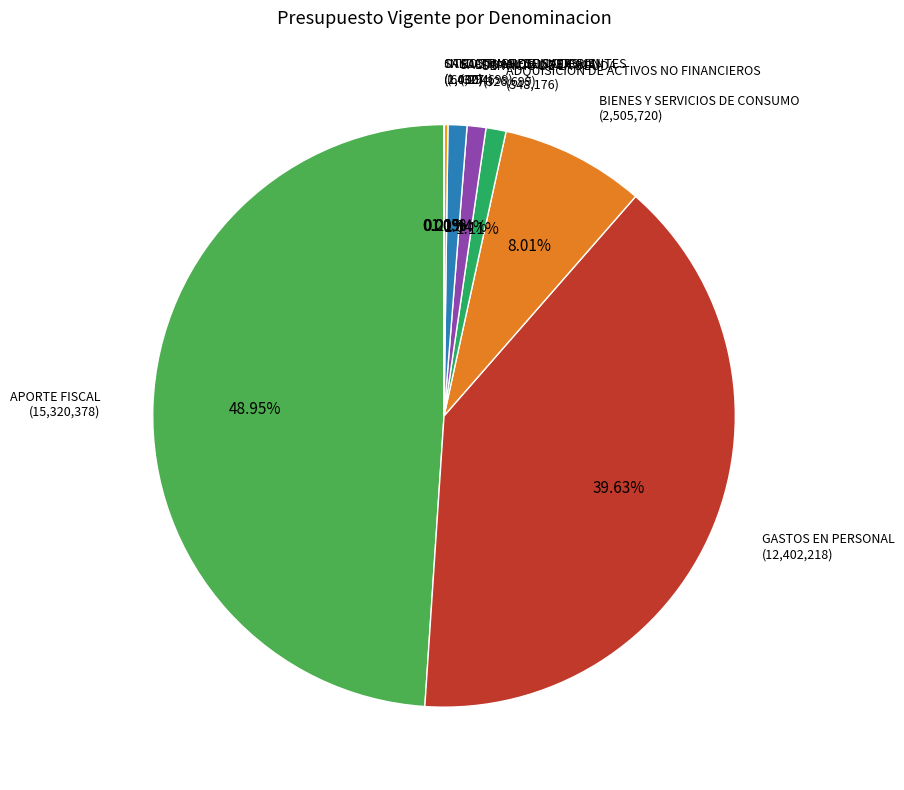

Rank the categories by value from highest to lowest.

APORTE FISCAL, GASTOS EN PERSONAL, BIENES Y SERVICIOS DE CONSUMO, ADQUISICION DE ACTIVOS NO FINANCIEROS, SALDO INICIAL DE CAJA, SERVICIO DE LA DEUDA, INICIATIVAS DE INVERSION, SALDO FINAL DE CAJA, OTROS INGRESOS CORRIENTES